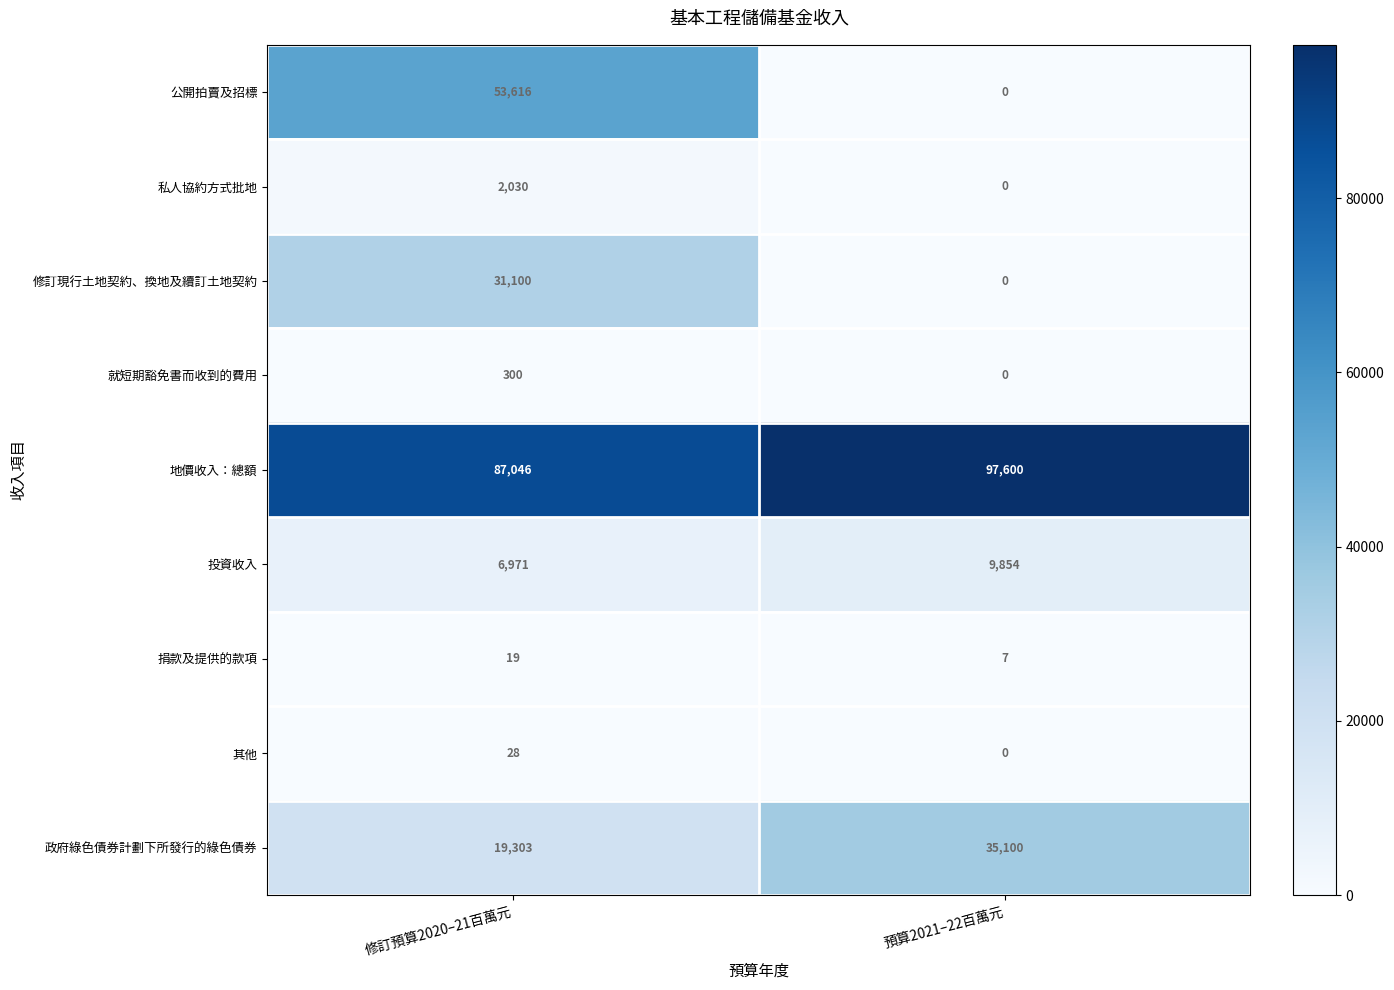

Rank the series by their maximum value, from lowest to highest.

捐款及提供的款項, 其他, 就短期豁免書而收到的費用, 私人協約方式批地, 投資收入, 修訂現行土地契約、換地及續訂土地契約, 政府綠色債券計劃下所發行的綠色債券, 公開拍賣及招標, 地價收入：總額